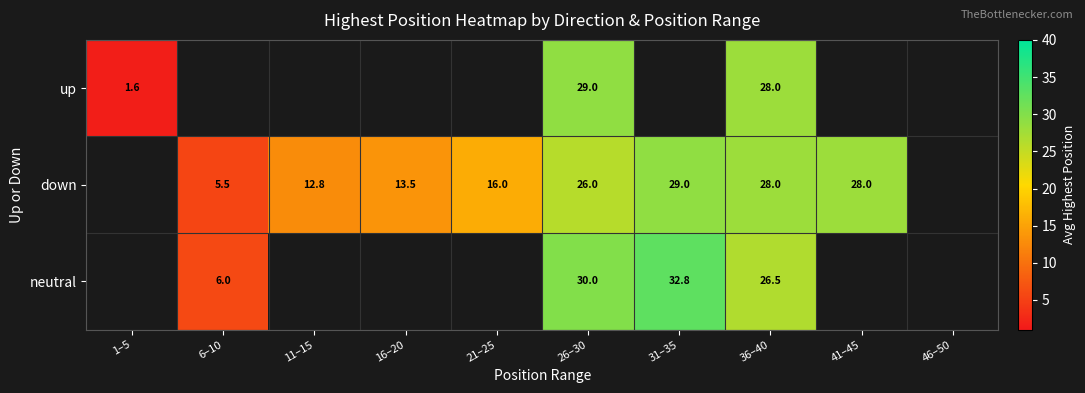

True or false: up has a value of 29.0 at 26–30.

True